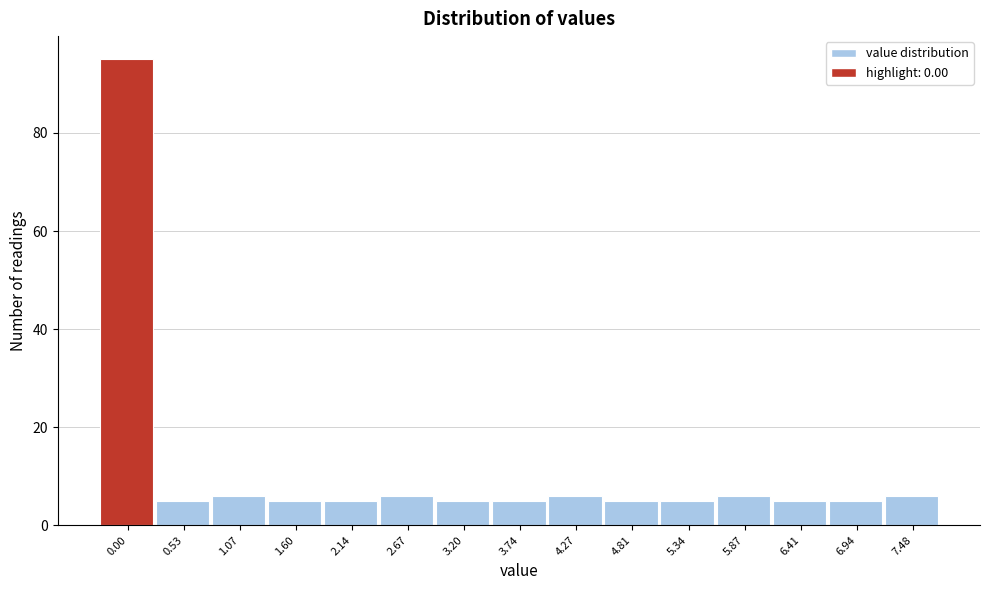

Reading left to right, extract all data points from this chart.

95	5	6	5	5	6	5	5	6	5	5	6	5	5	6